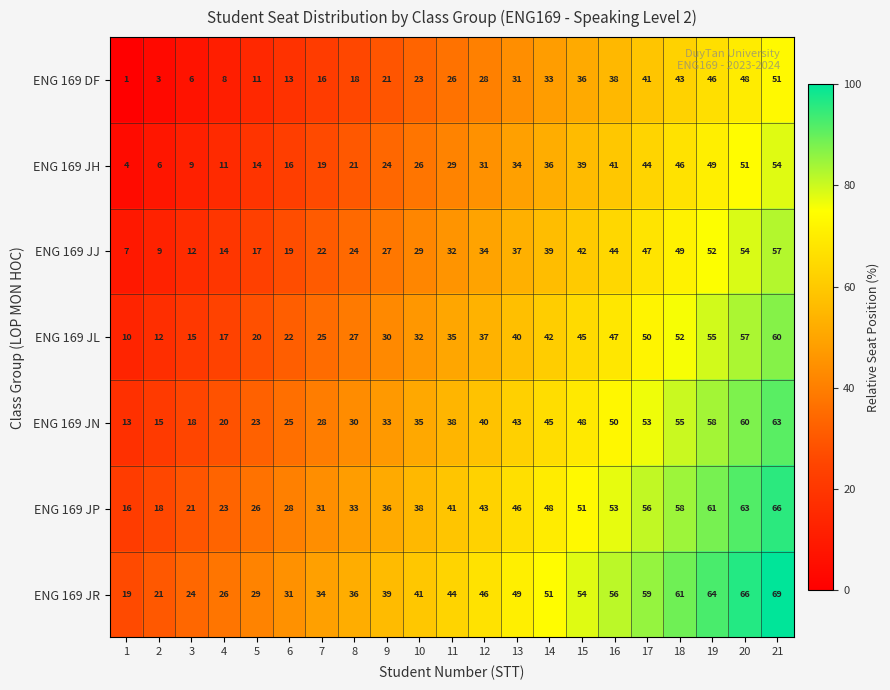

Read the ENG 169 DF value at 7, to the nearest 10.

20